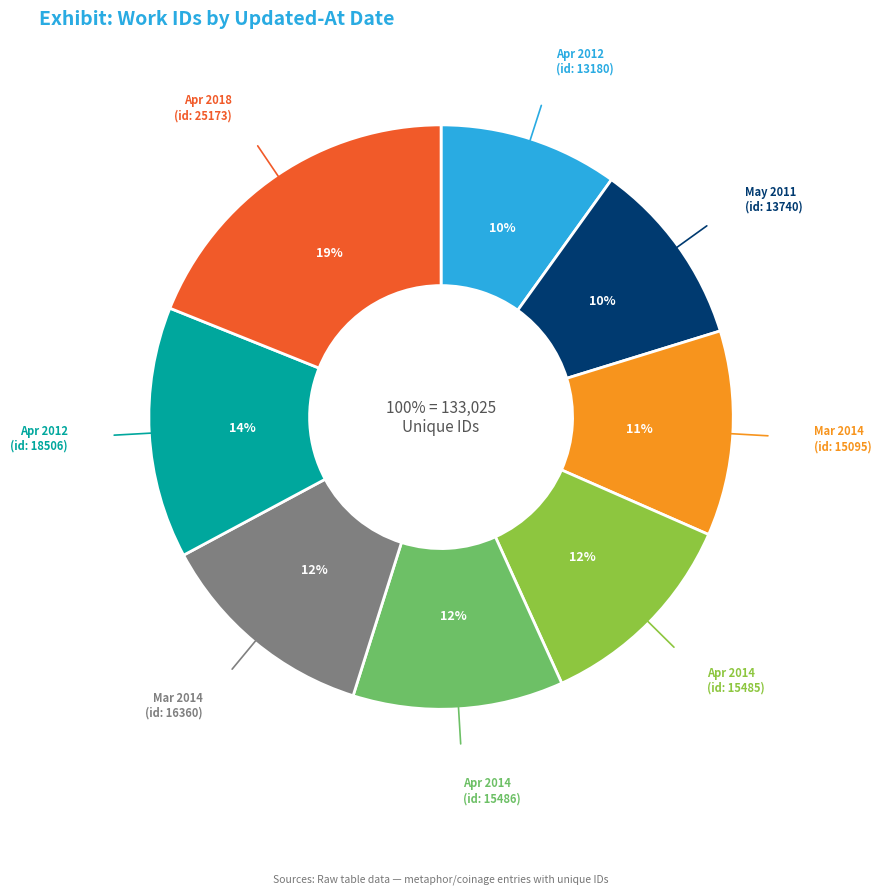

Approximately how many times larger is the value at 2012-04-25 compared to 2012-04-12?

1.4